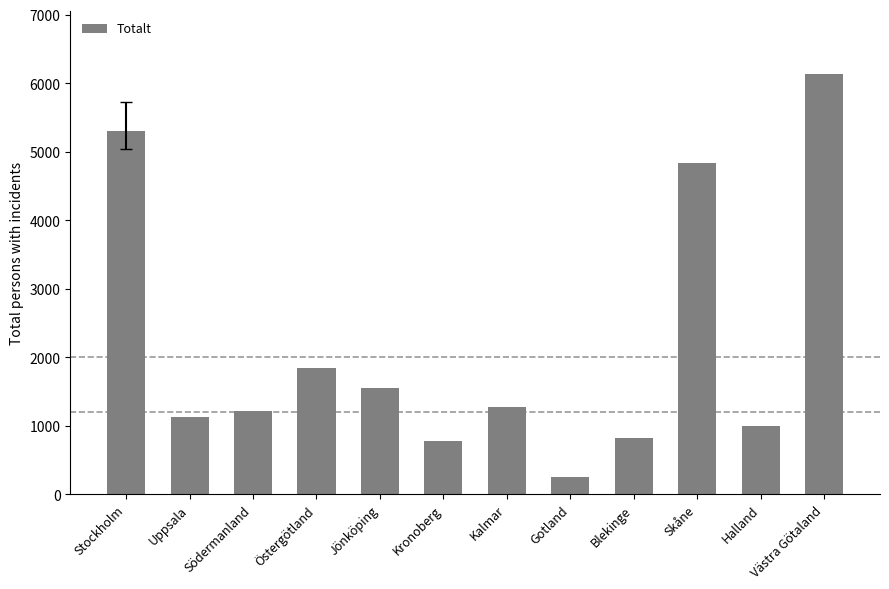

The chart shows a value of 3210 at Östergötland. True or false?

False